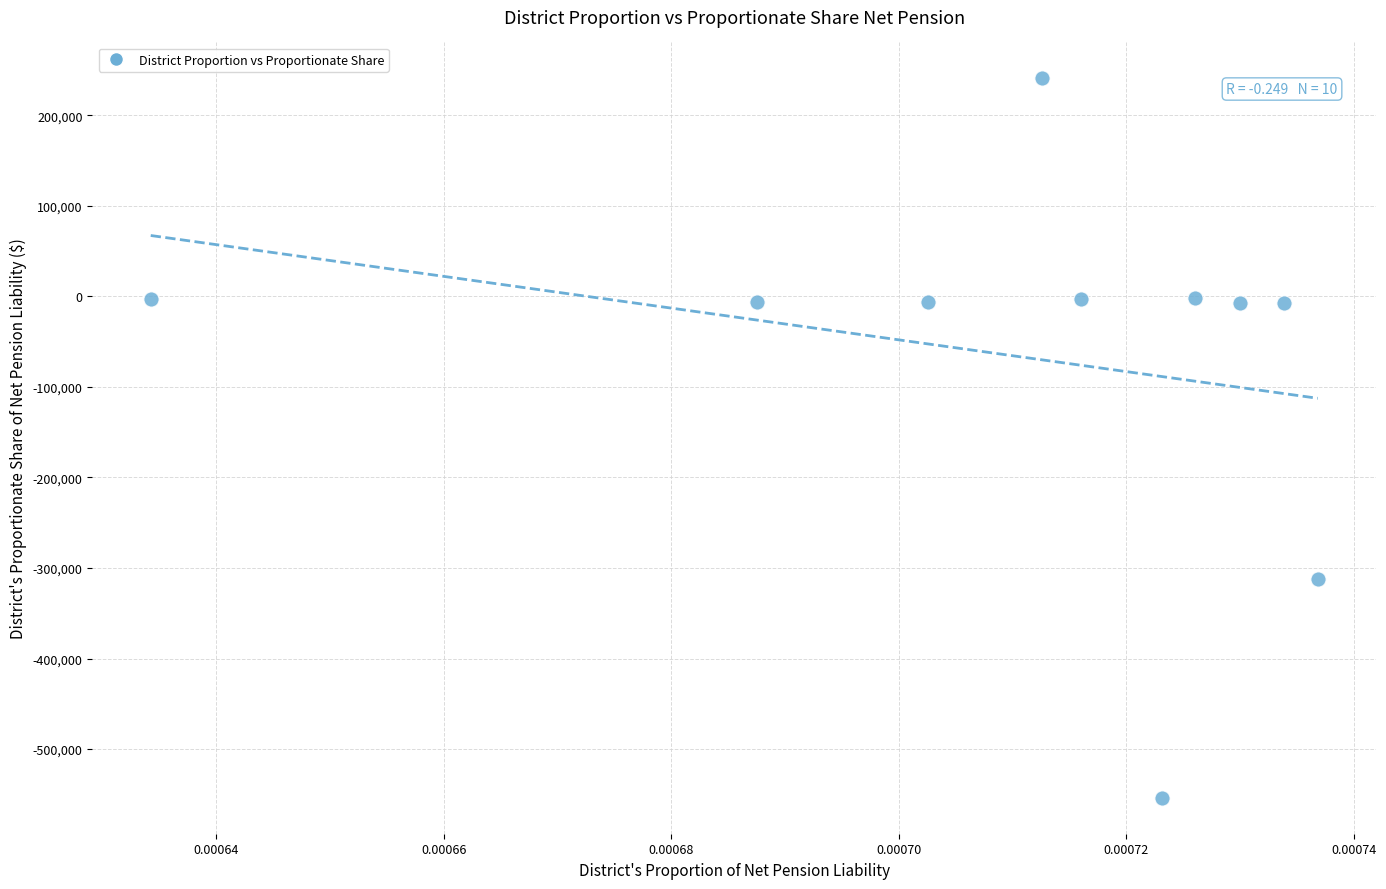

What is the average Y value?

-66072.8